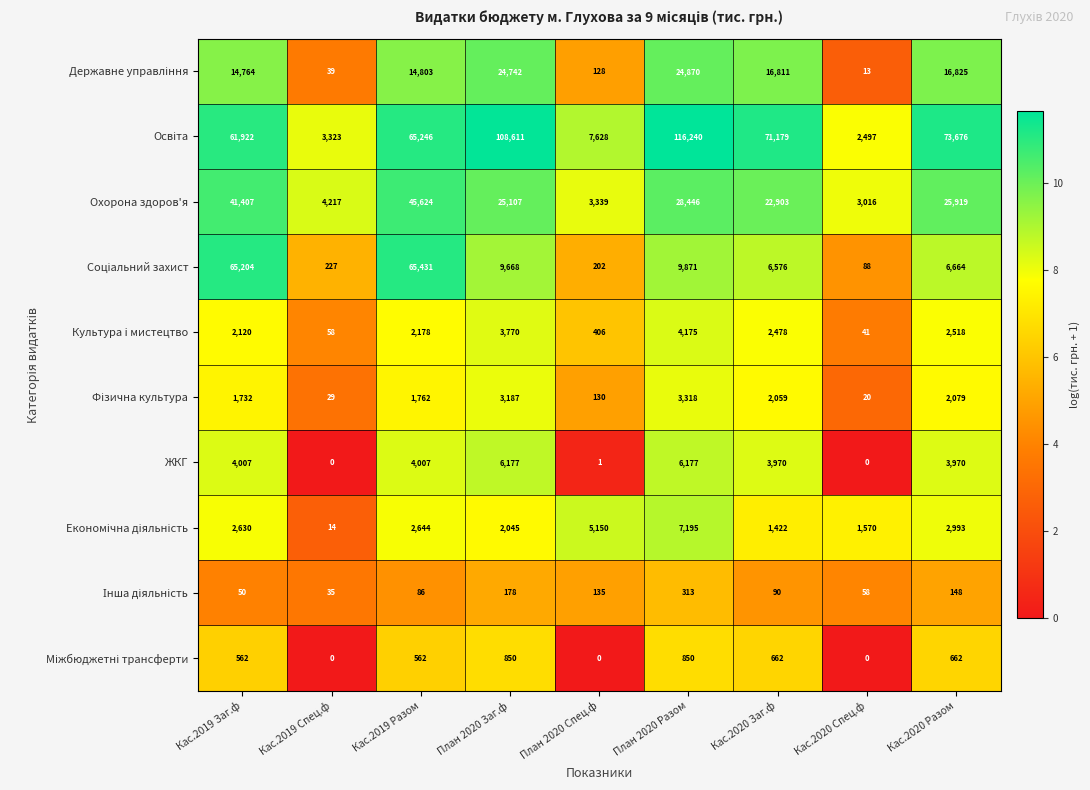

Where does the ЖКГ series first go above 3970?

Каc.2019 Заг.ф